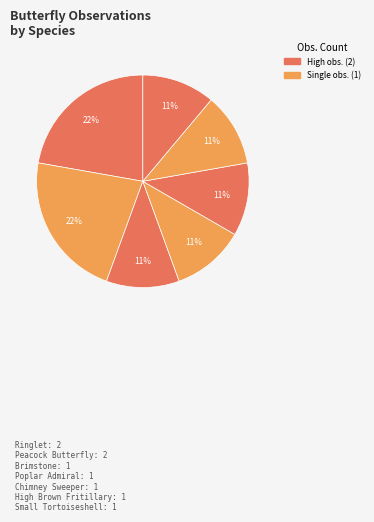

Rank the categories by value from lowest to highest.

Brimstone, Poplar Admiral, Chimney Sweeper, High Brown Fritillary, Small Tortoiseshell, Ringlet, Peacock Butterfly